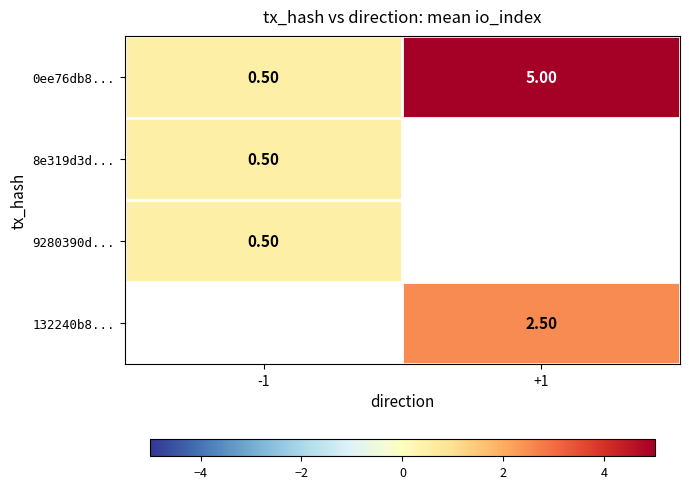

Where is 0ee76db8... nearest to the value 2?

-1